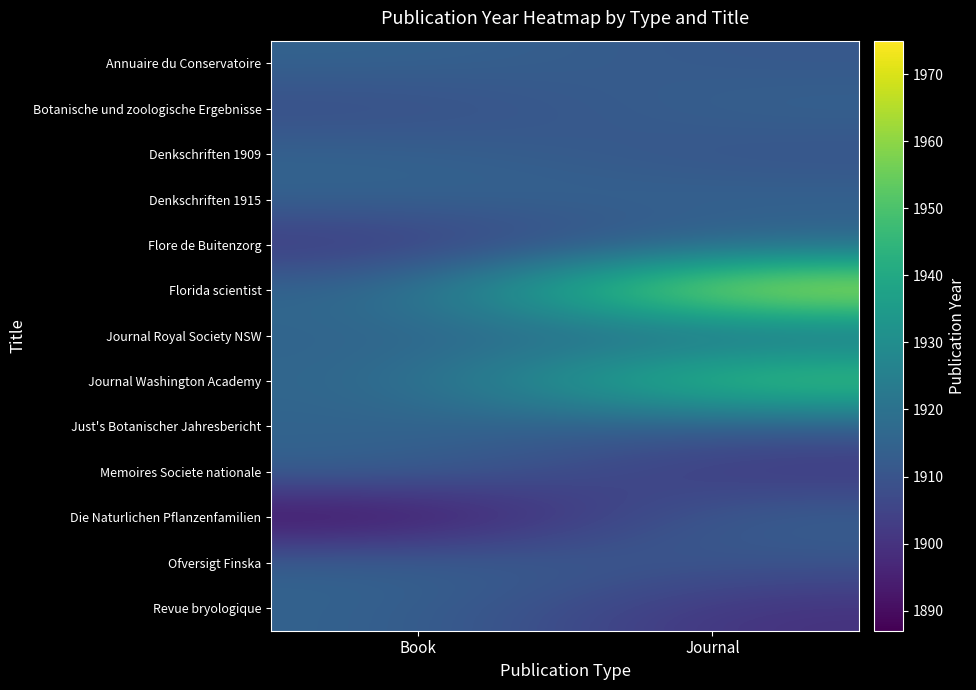

What is the spread (max minus min) of values at Journal?

76